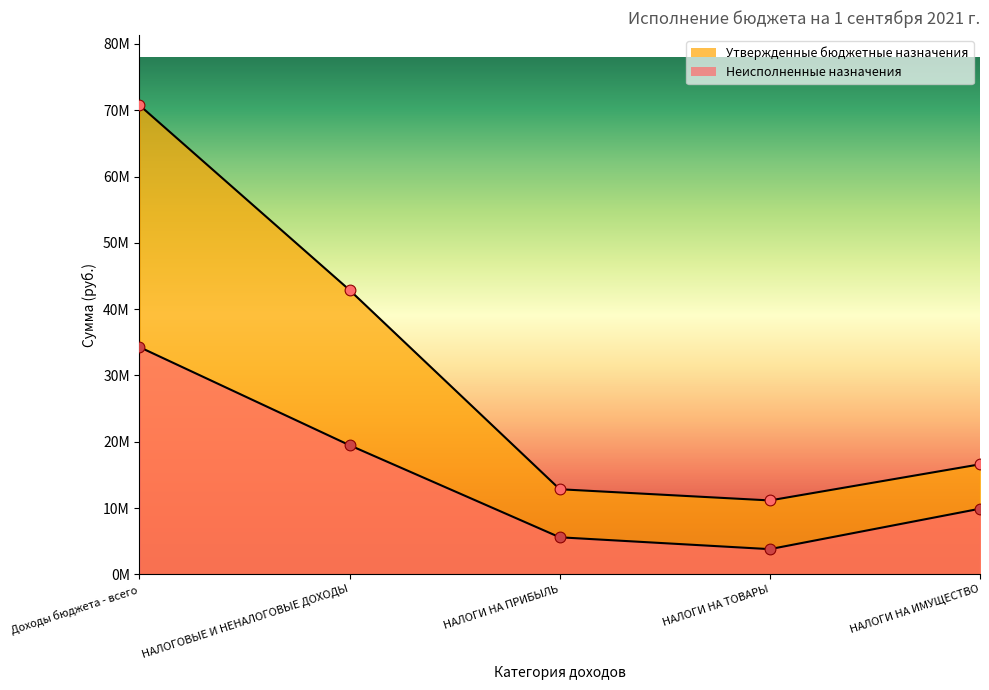

At how many categories does at least one series exceed 54495603?

1